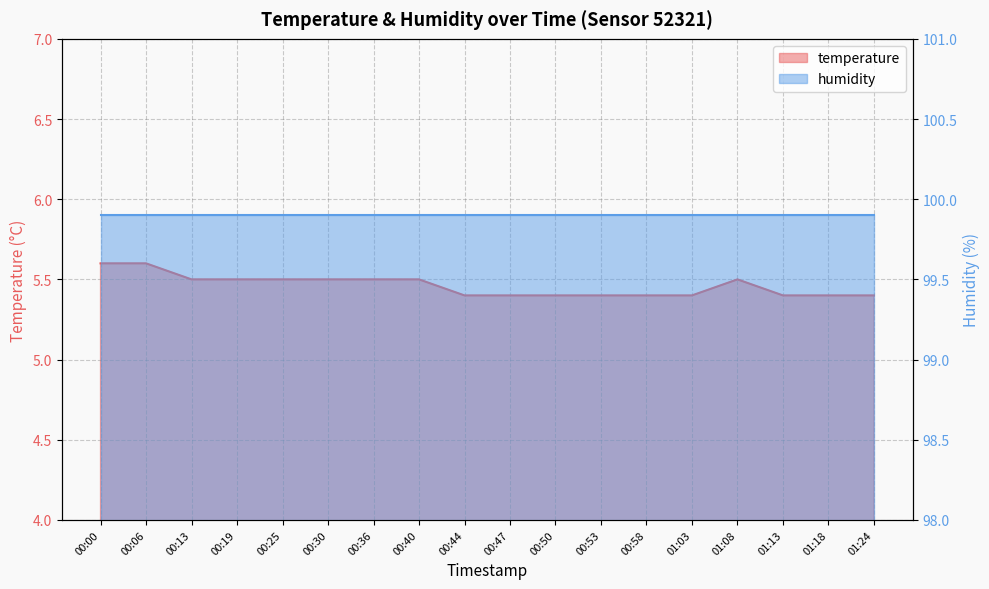

Reading left to right, list all the values displayed in this chart.

5.6	5.6	5.5	5.5	5.5	5.5	5.5	5.5	5.4	5.4	5.4	5.4	5.4	5.4	5.5	5.4	5.4	5.4